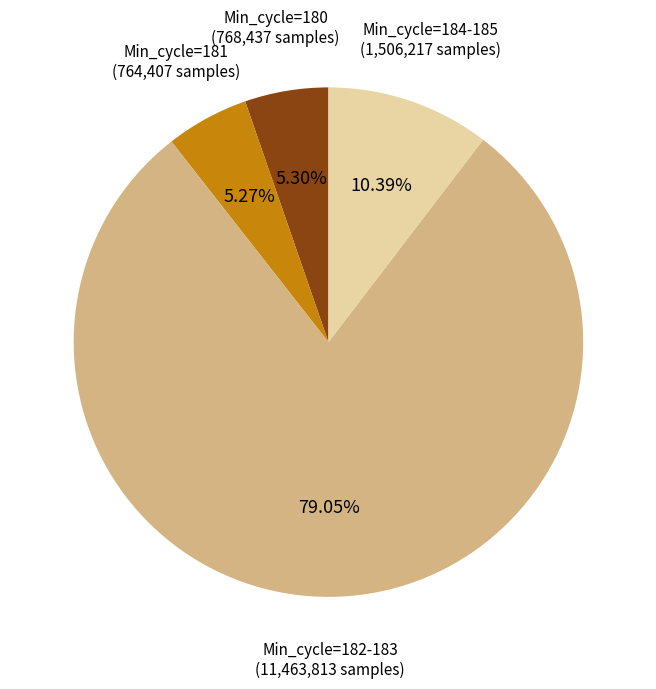

Does any single category account for the majority?

Yes